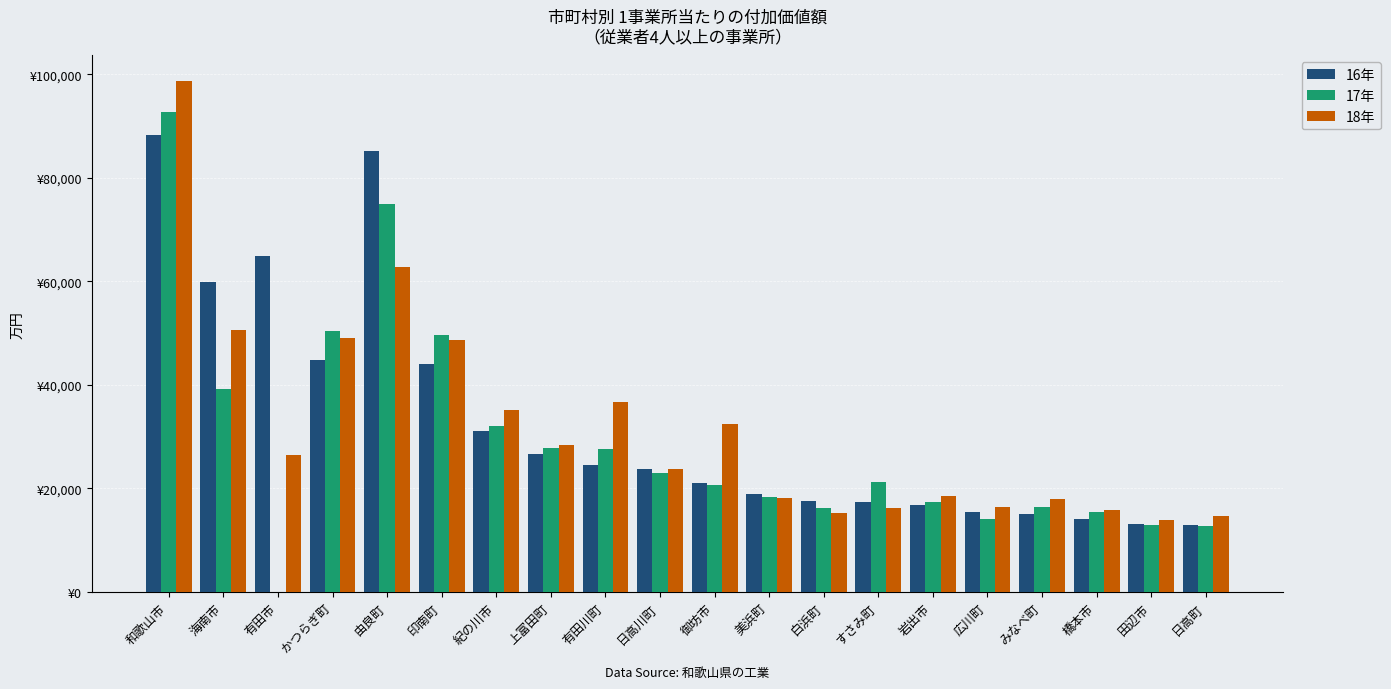

At how many categories does at least one series exceed 16576?

16